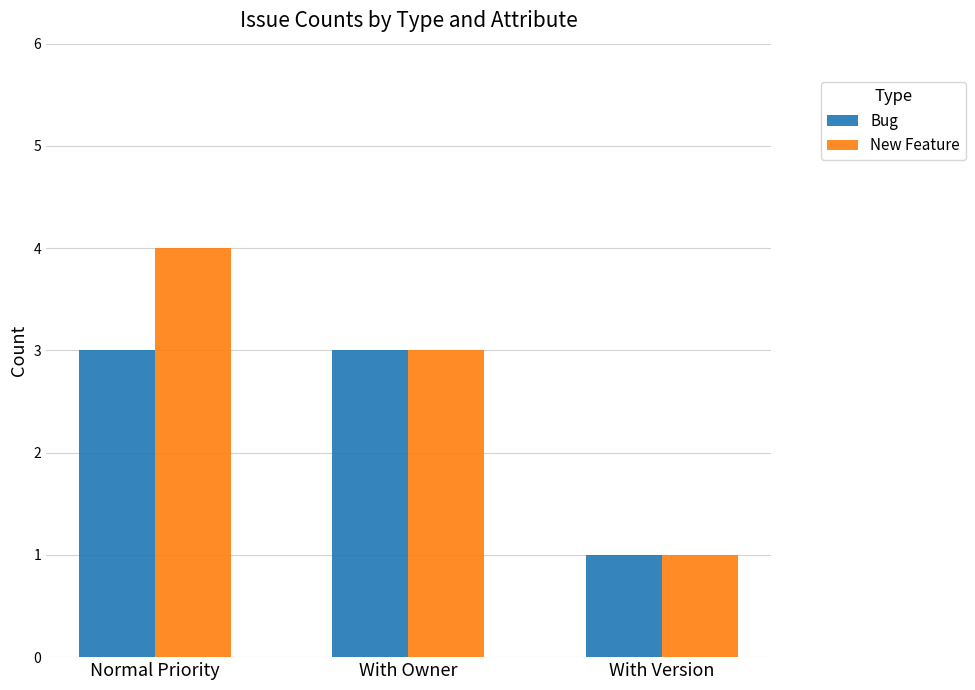

Count the number of categories in the chart.

3